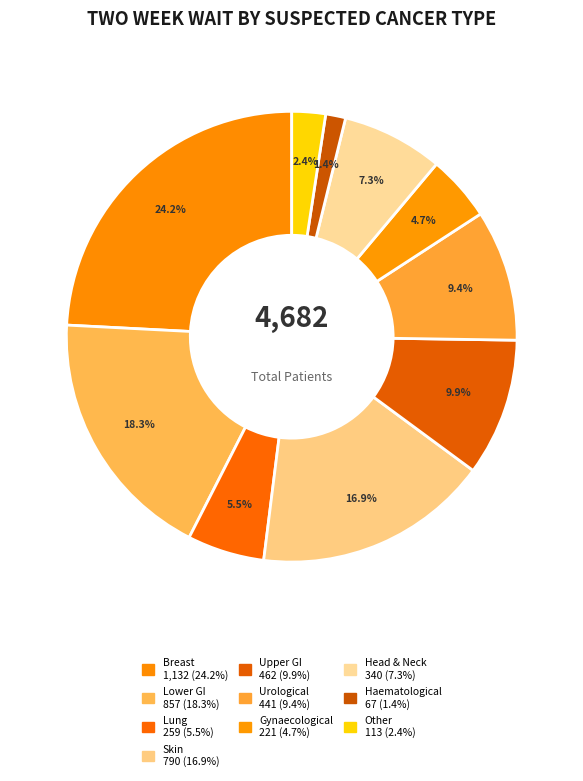

Is there any slice that represents more than half of the pie?

No